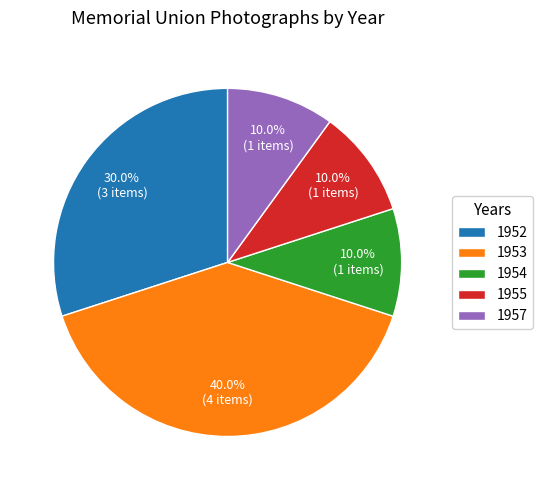

What percentage is the 1954 slice, to the nearest percent?

10%